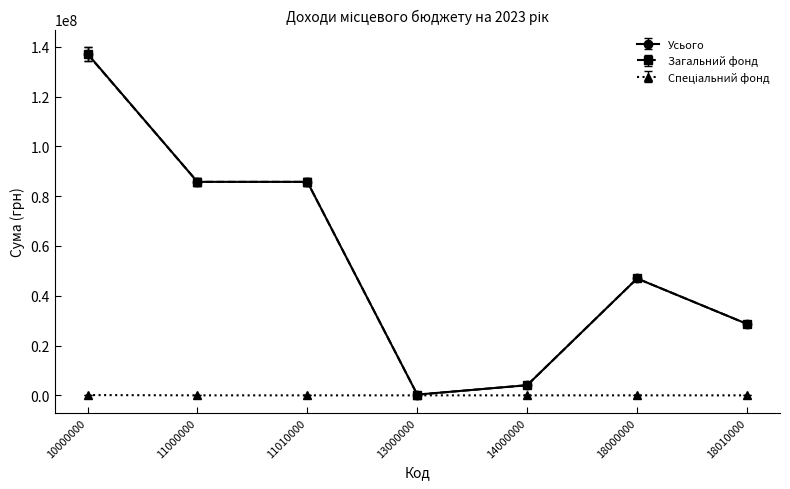

True or false: Усього has more than 2 interior local peaks.

False